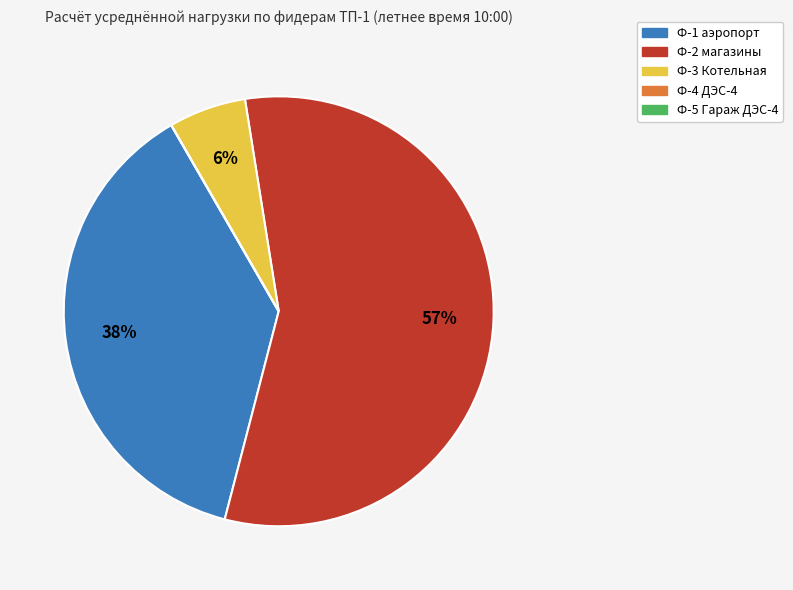

Is there a majority slice in this chart?

Yes